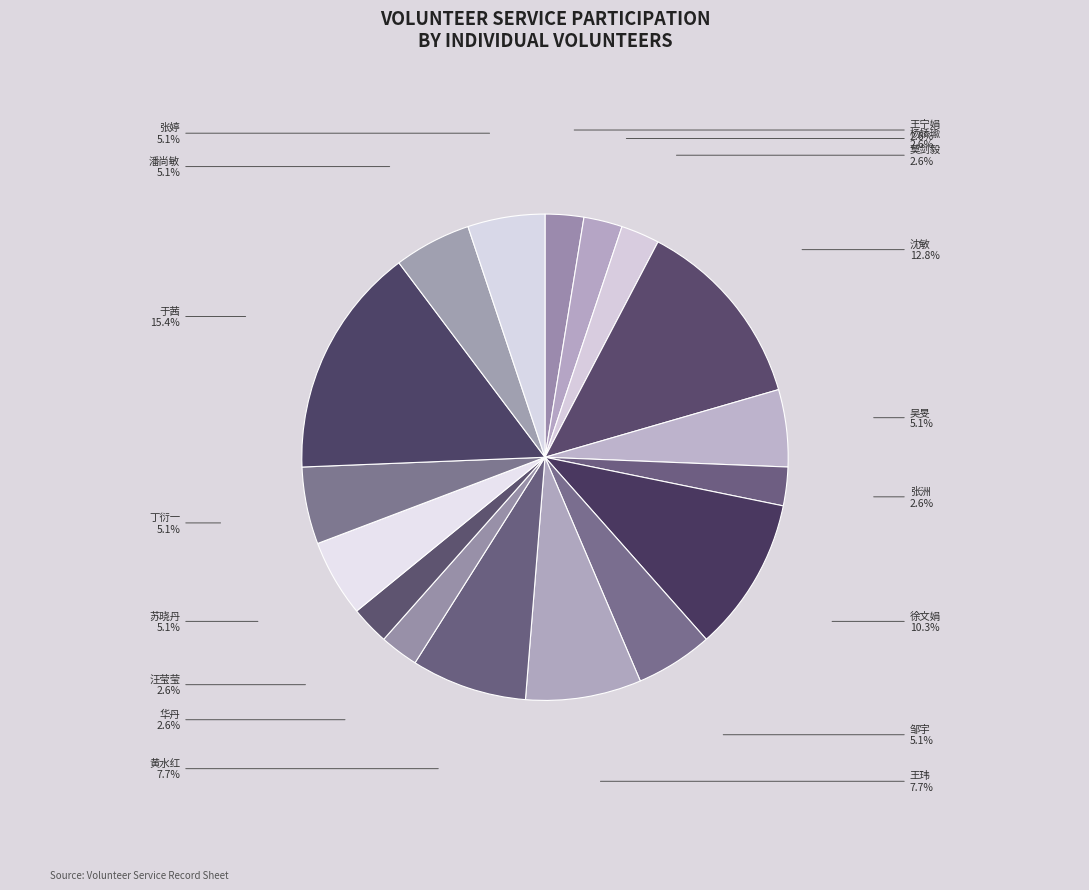

Approximately how many times larger is the value at 于茜 compared to 潘尚敏?

3.0